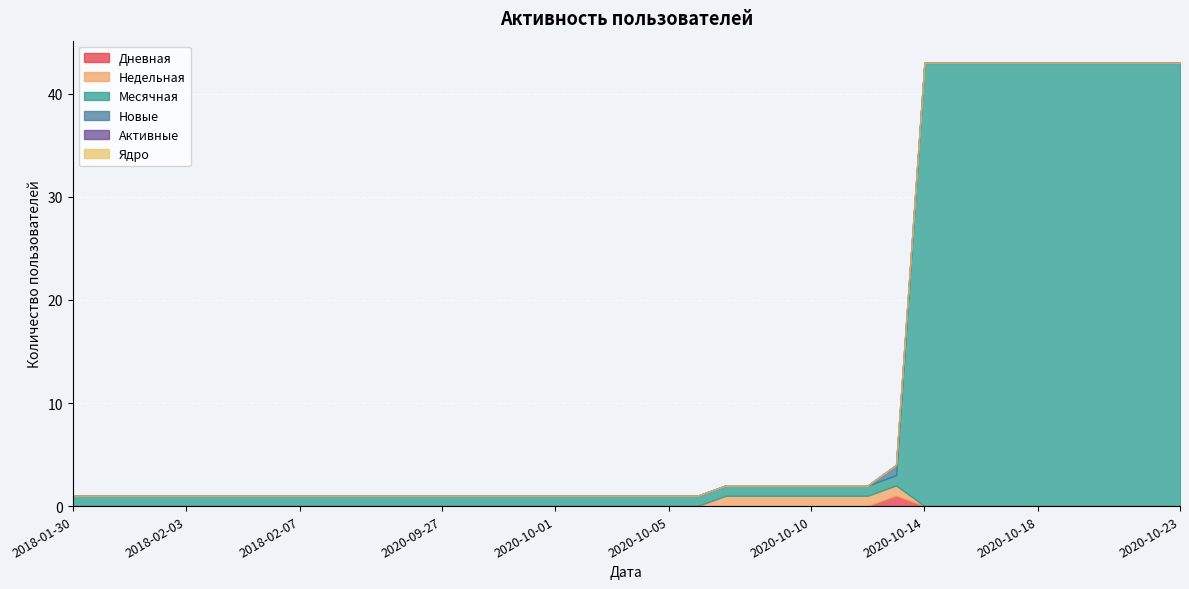

At 2018-02-06, list the series in order from smallest to largest.

Дневная, Недельная, Новые, Активные, Ядро, Месячная